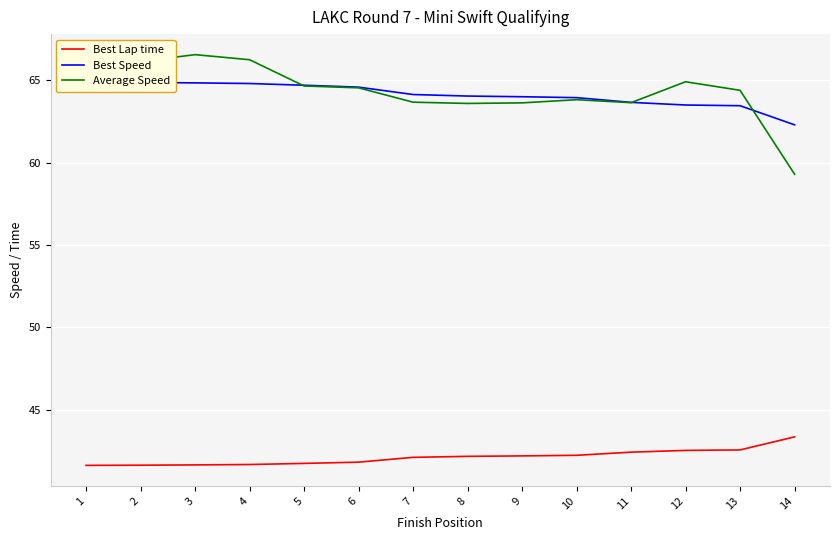

True or false: Best Lap time and Best Speed cross at least once.

False